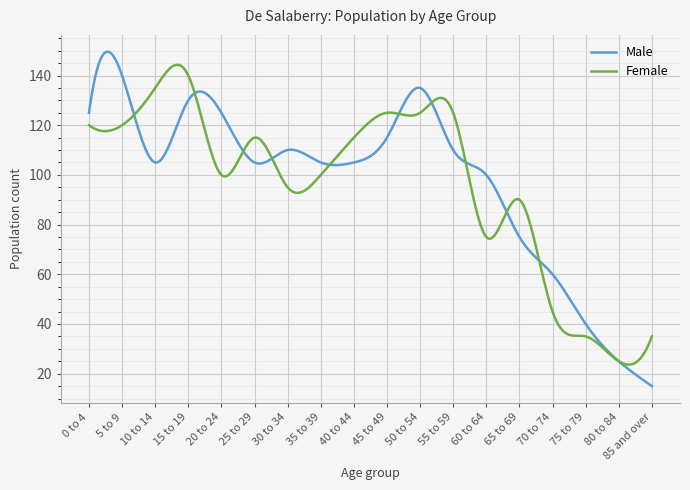

Which series has the largest range (max minus min)?

Male